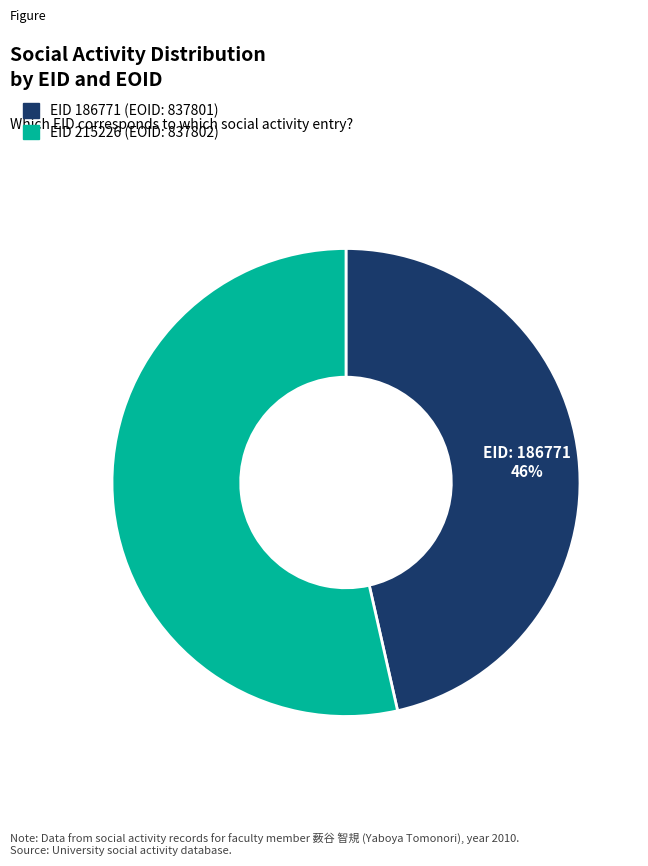

To the nearest percent, what percentage of the pie is EID 186771 (EOID: 837801)?

46%